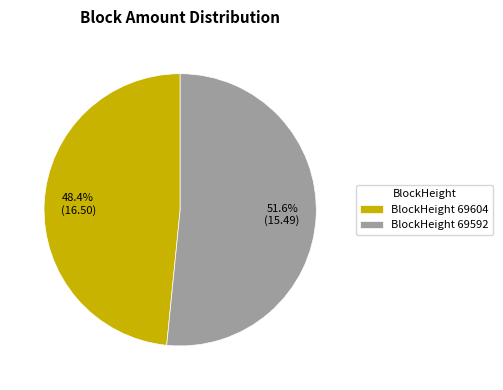

Rank the categories by value from highest to lowest.

BlockHeight 69592, BlockHeight 69604